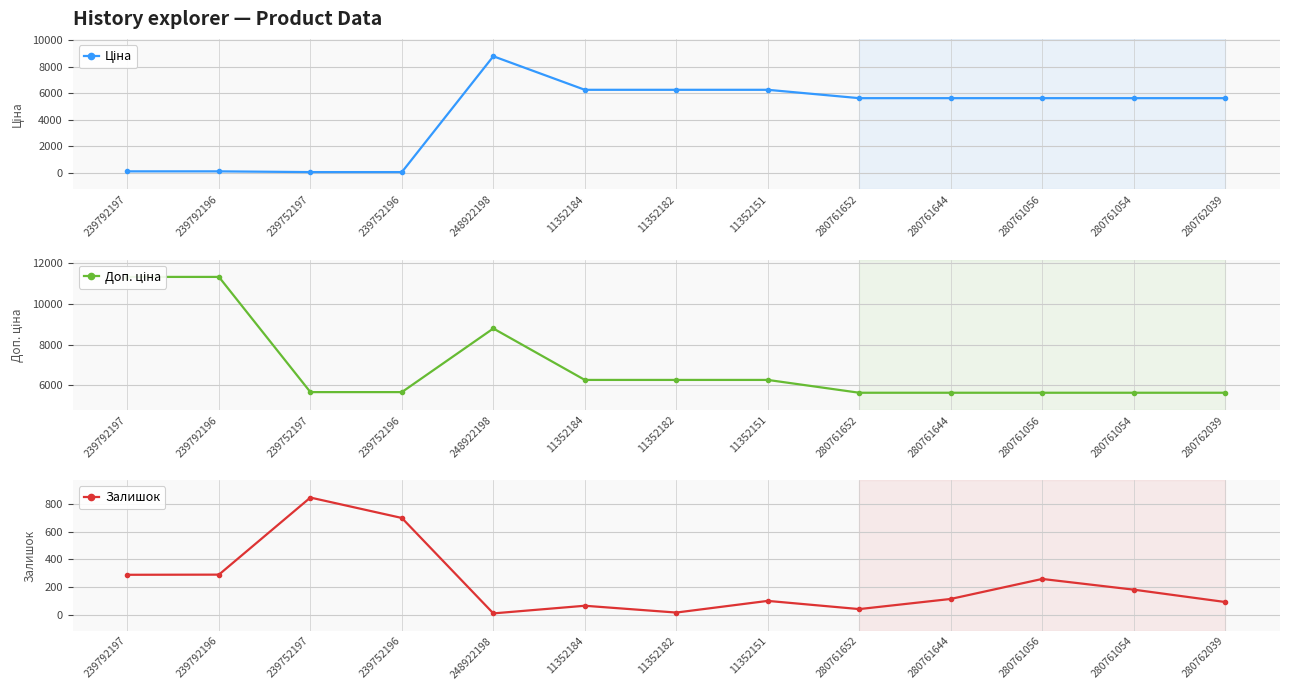

Which series has the widest spread of values?

Ціна